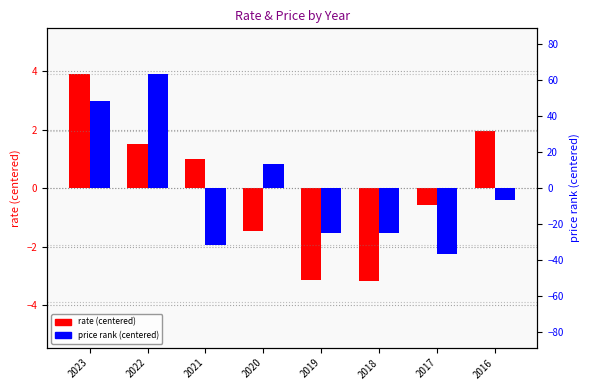

At 2023, list the series in order from largest to smallest.

price rank (centered), rate (centered)